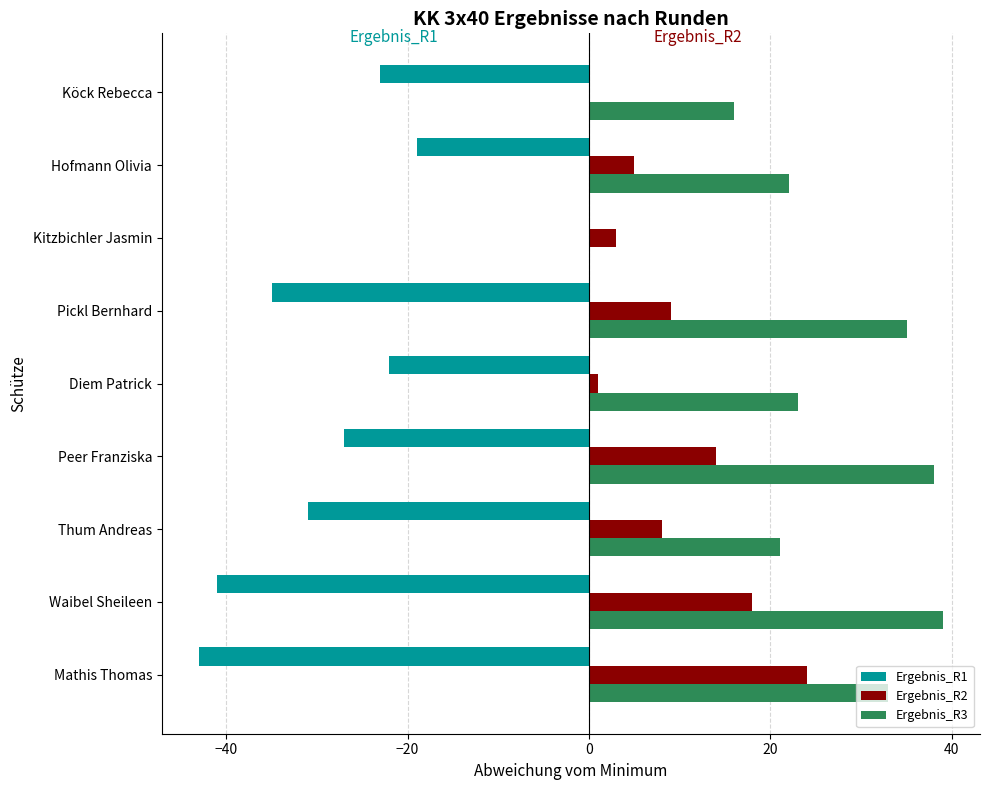

The value of Ergebnis_R1 at Waibel Sheileen is -65. True or false?

False